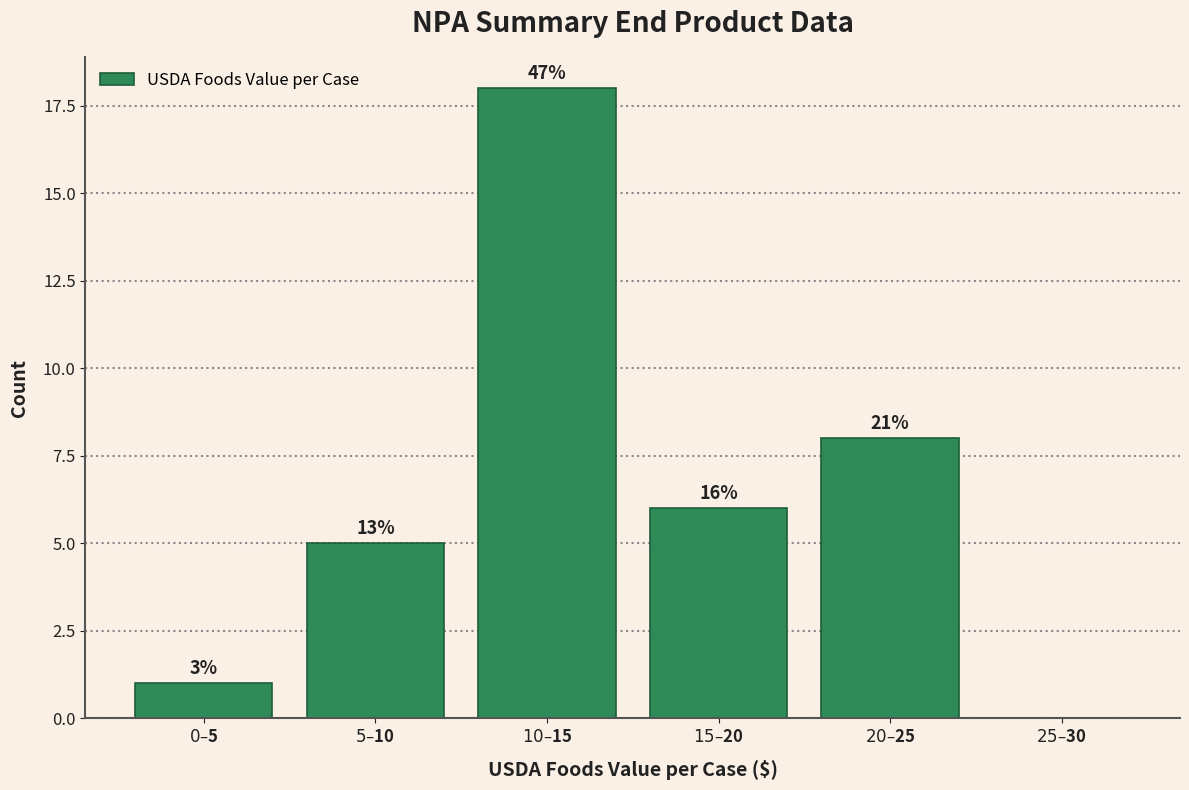

Are the bars horizontal?

No